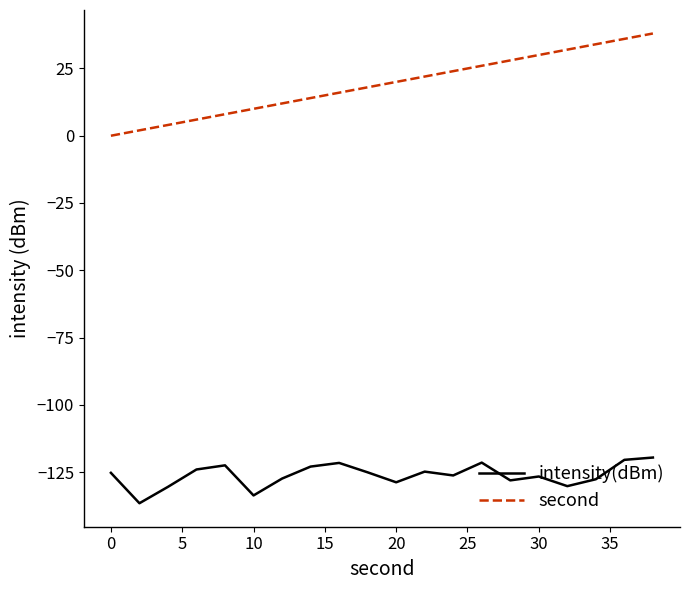

What is the maximum value for intensity(dBm)?

-119.6